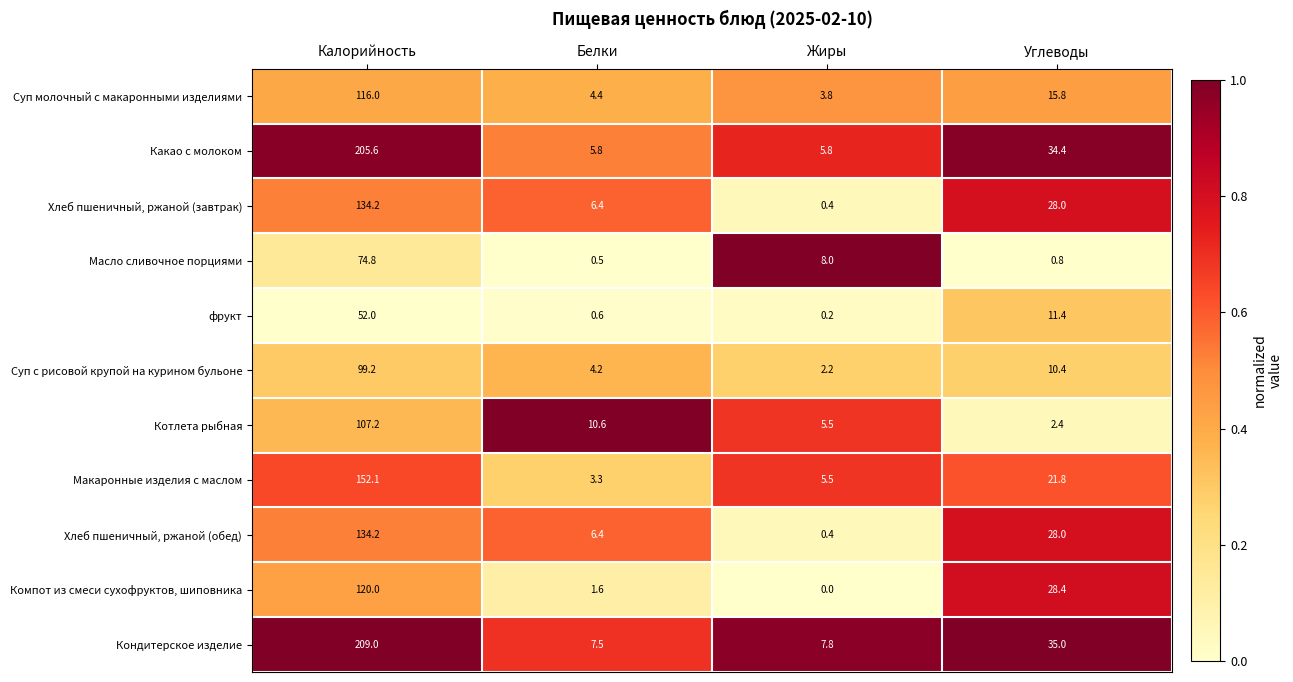

The value of фрукт at Калорийность is 52.0. True or false?

True